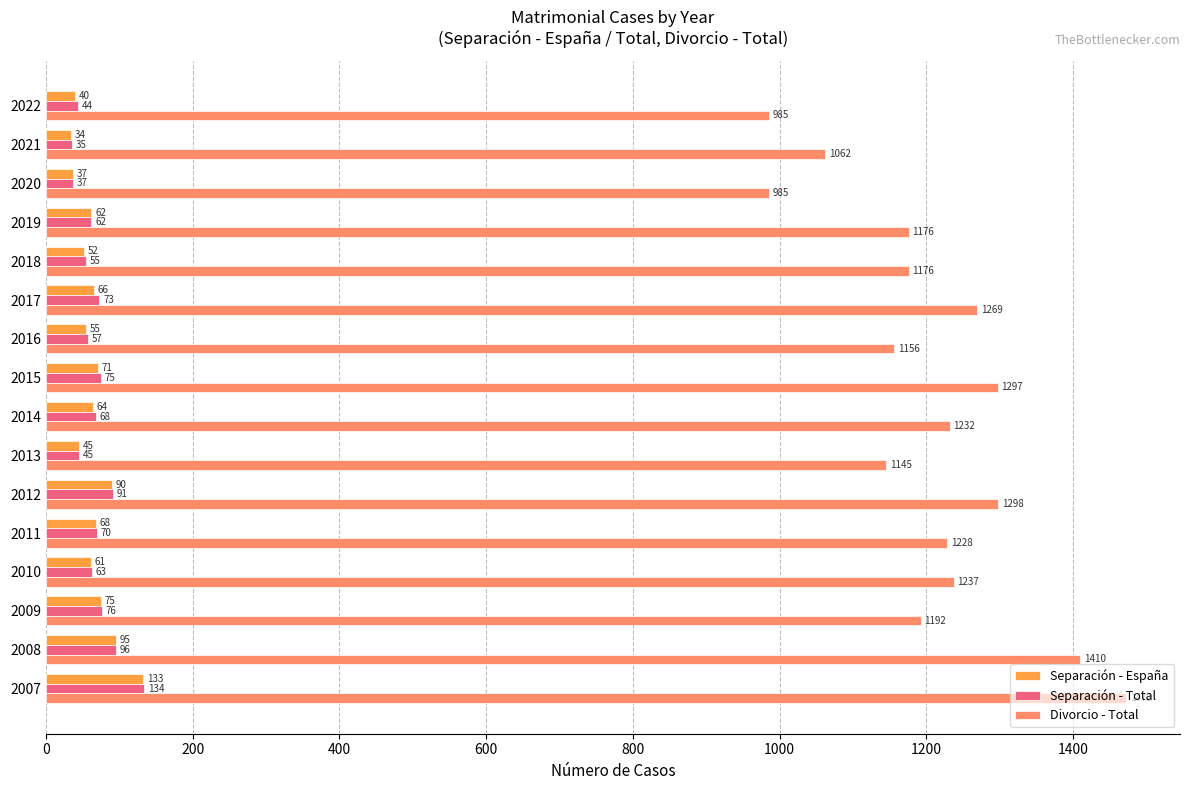

What is the spread (max minus min) of values at 2018?

1124